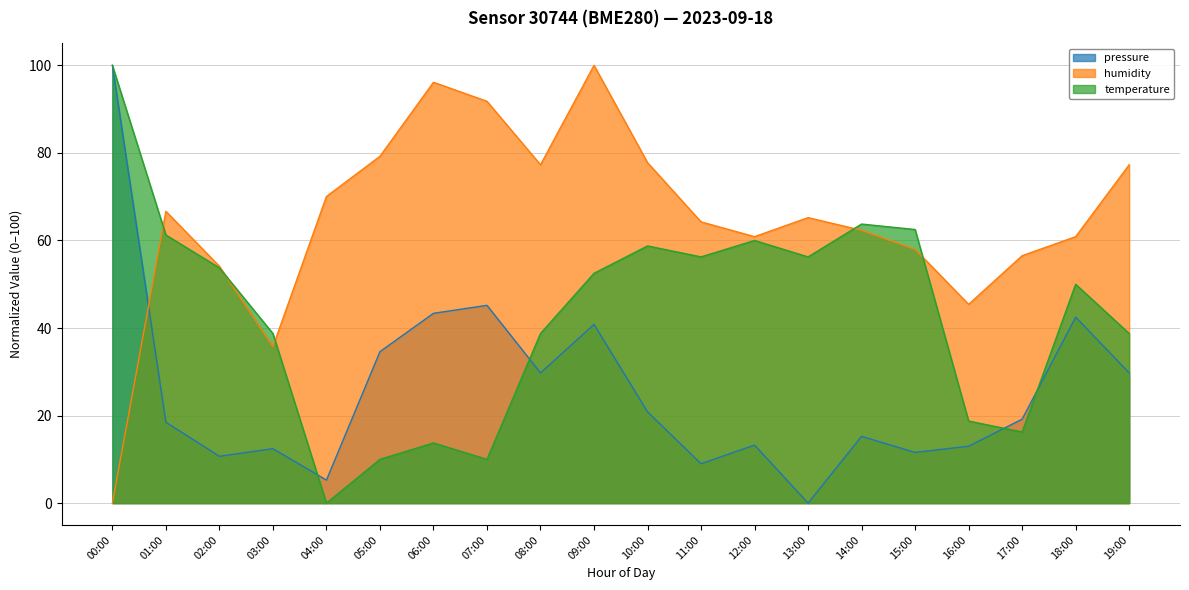

What is the average value of the temperature series?

43.0